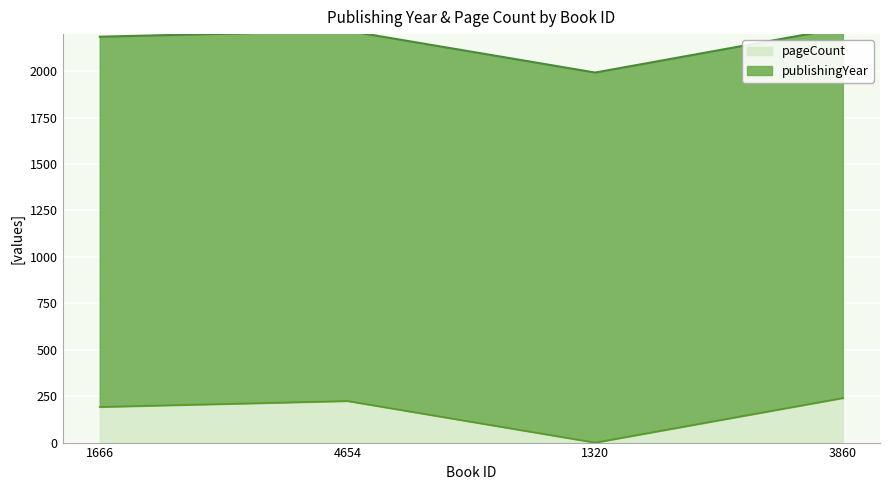

True or false: pageCount has a value of 192 at 1666.

True